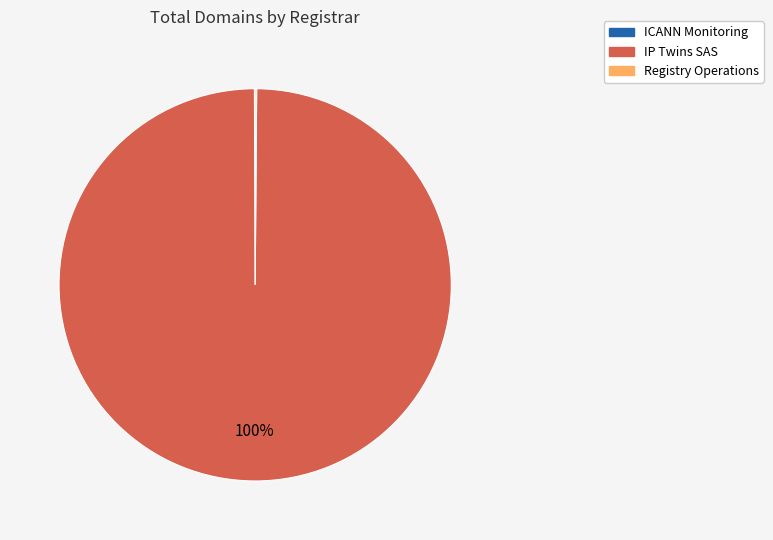

To the nearest percent, what is the difference between the largest and smallest slice percentages?

100%